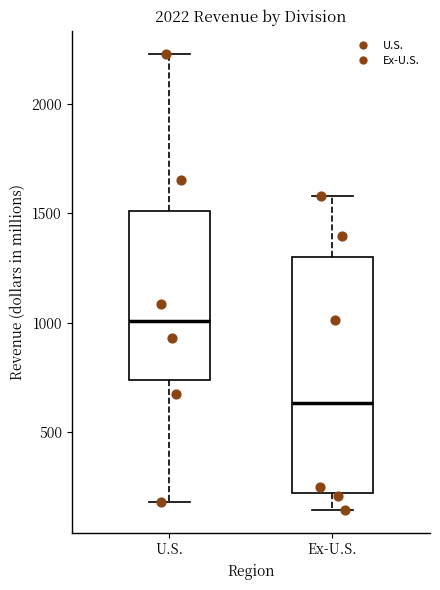

Where does the lower whisker of the box for Ex-U.S. end on the y-axis? The values are not printed on the chart, so give them approximately, as read against the axis.

150